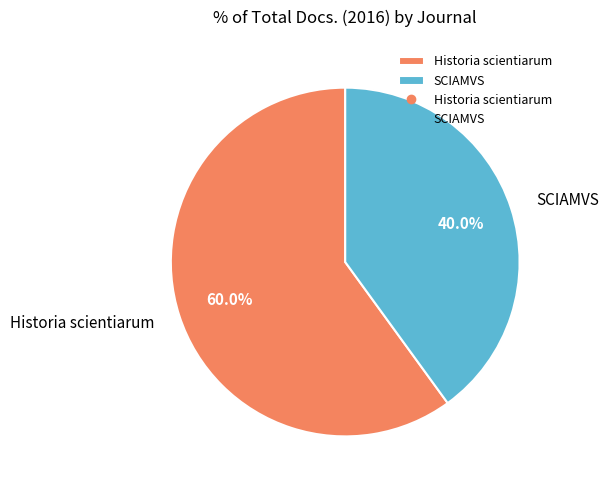

To the nearest percent, what is the difference between the SCIAMVS and Historia scientiarum slice percentages?

20%